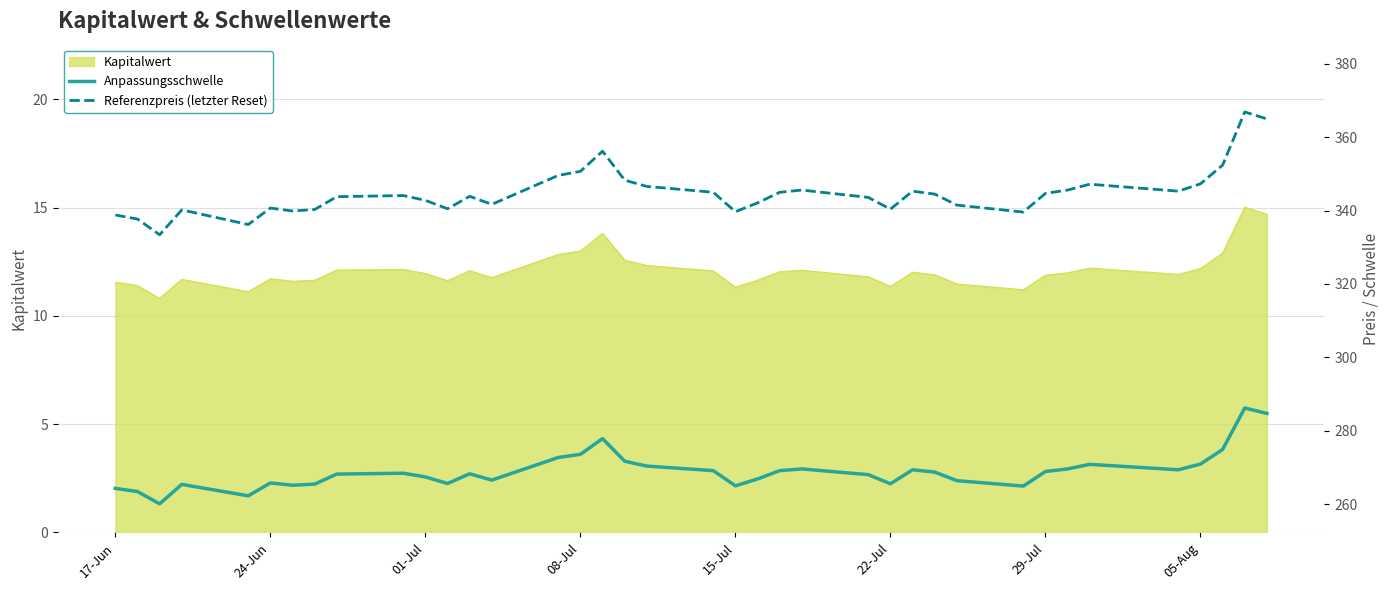

What is the difference between the second highest and second lowest values in the Anpassungsschwelle series?

22.5